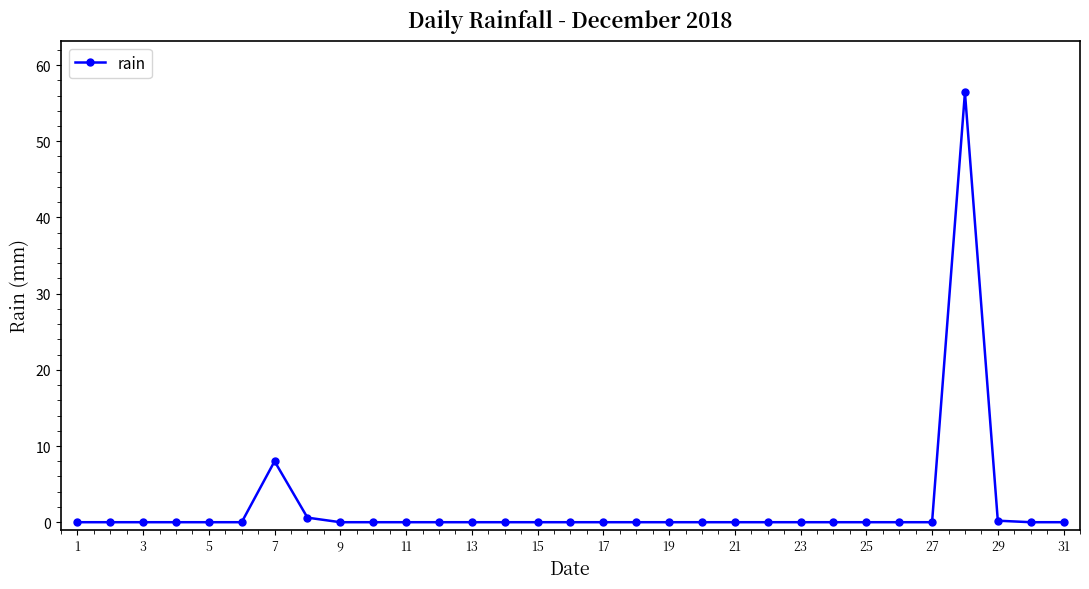

What is the maximum value shown in the chart?

56.4